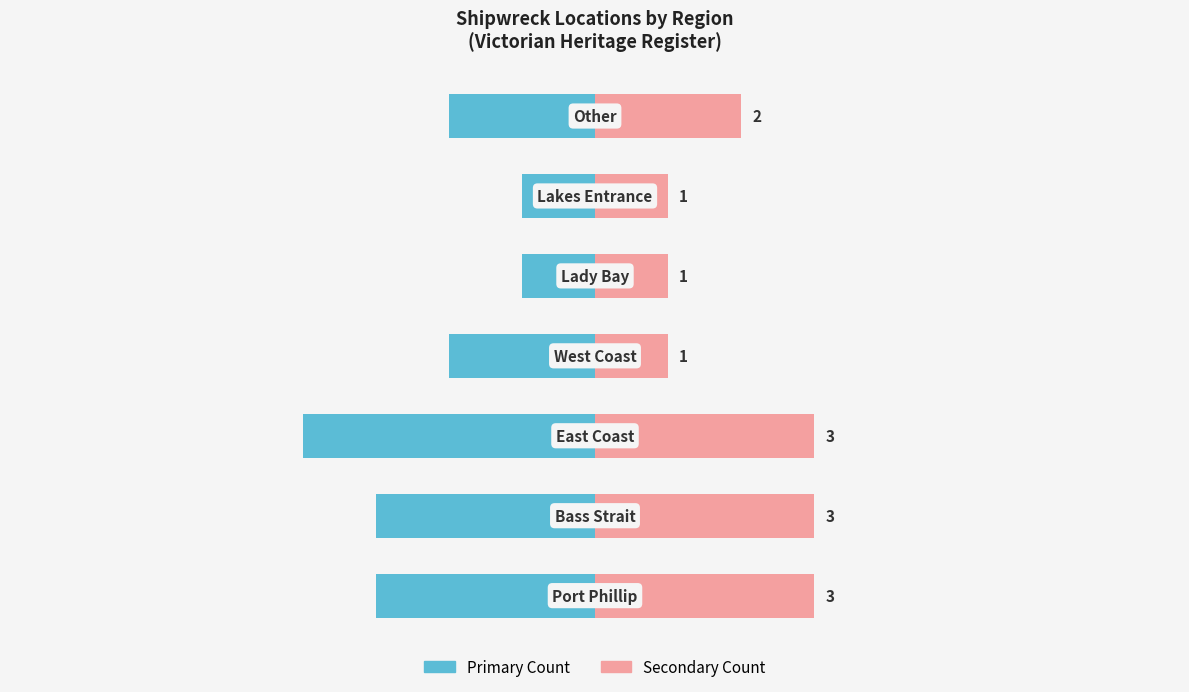

What is the value of the Heritage Ships Count (Left) bar at the 2nd from the left?

-3